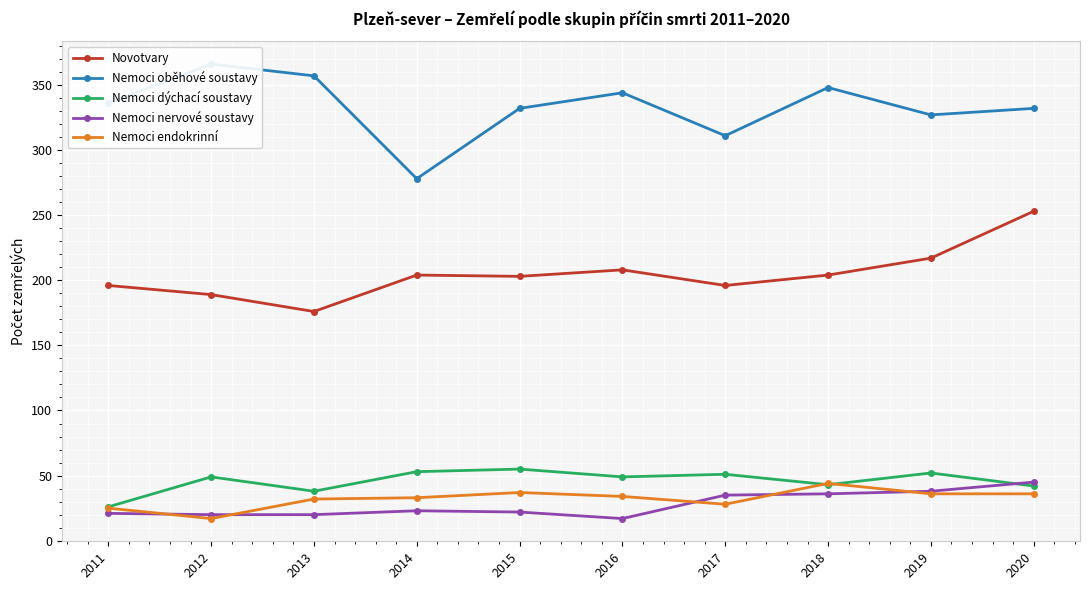

Read the Nemoci dýchací soustavy value at 2017, to the nearest 10.

50